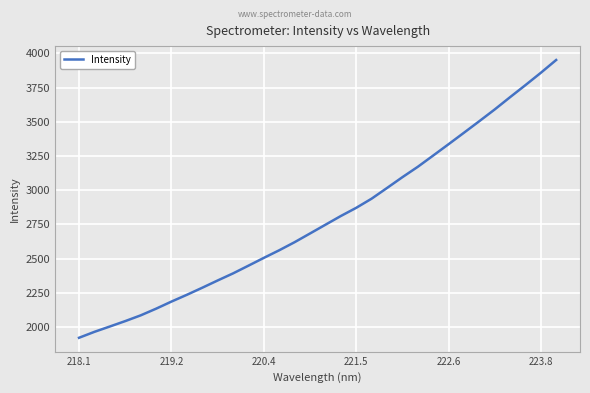

True or false: the data has more than 0 interior local peaks.

False